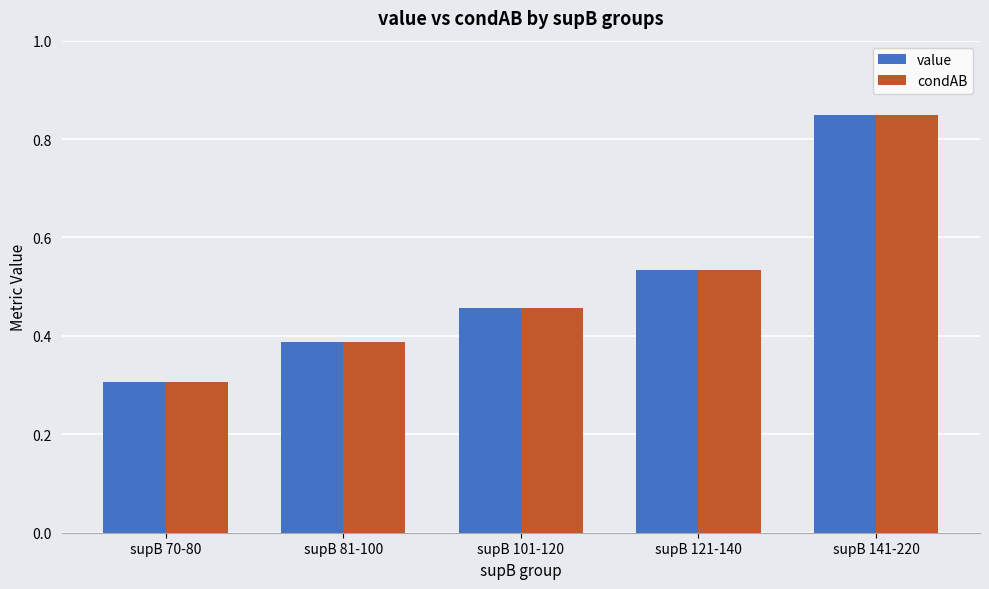

What are all the series names shown in the legend?

value, condAB